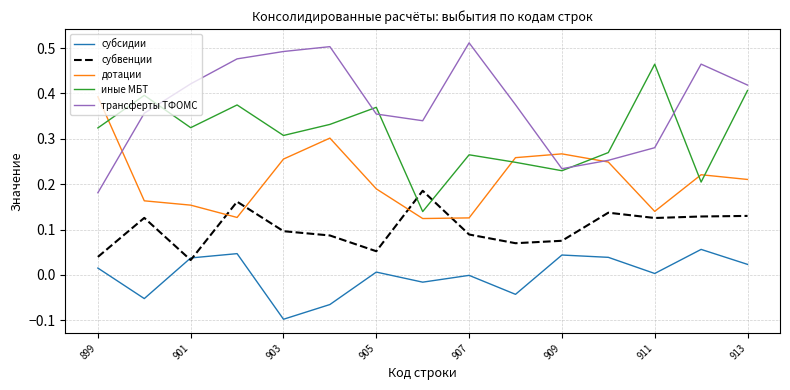

List the series in order of their peak value, lowest first.

субсидии, субвенции, дотации, иные МБТ, трансферты ТФОМС